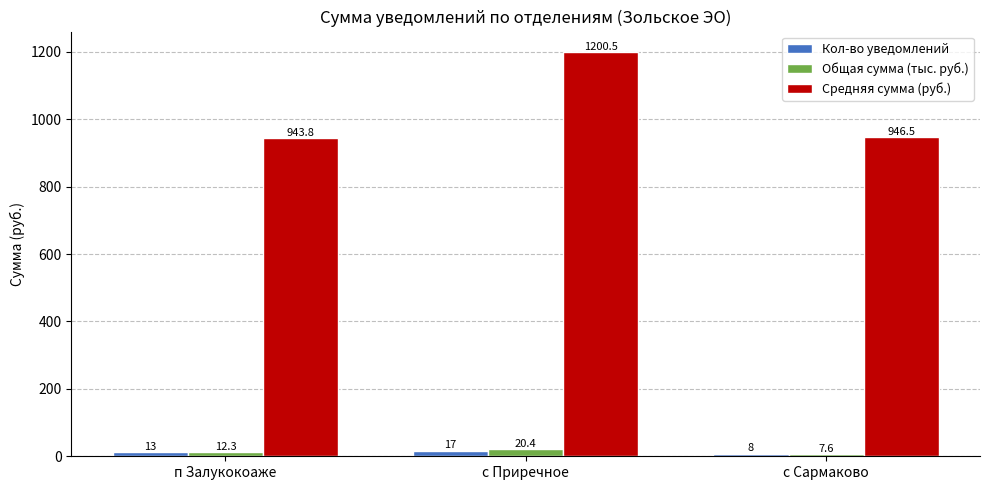

How many groups of bars are there?

3